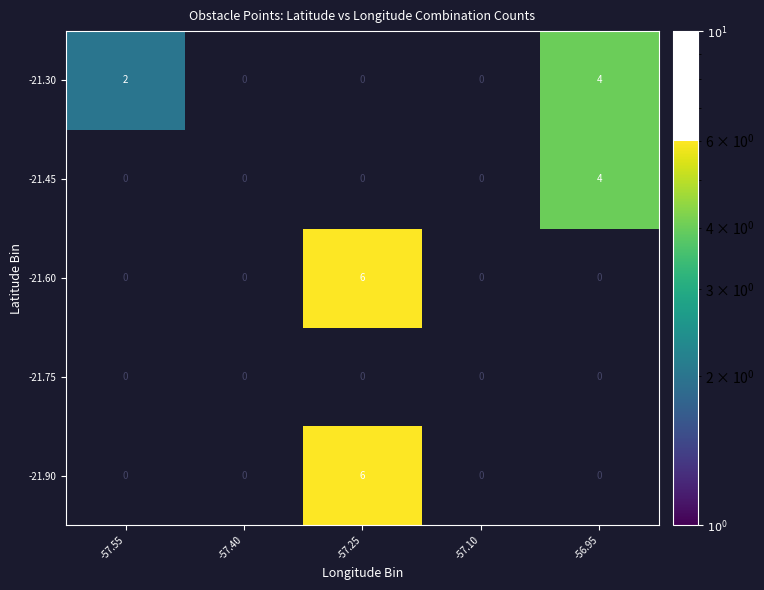

Count the -21.30 values in the range 0 to 2.

4